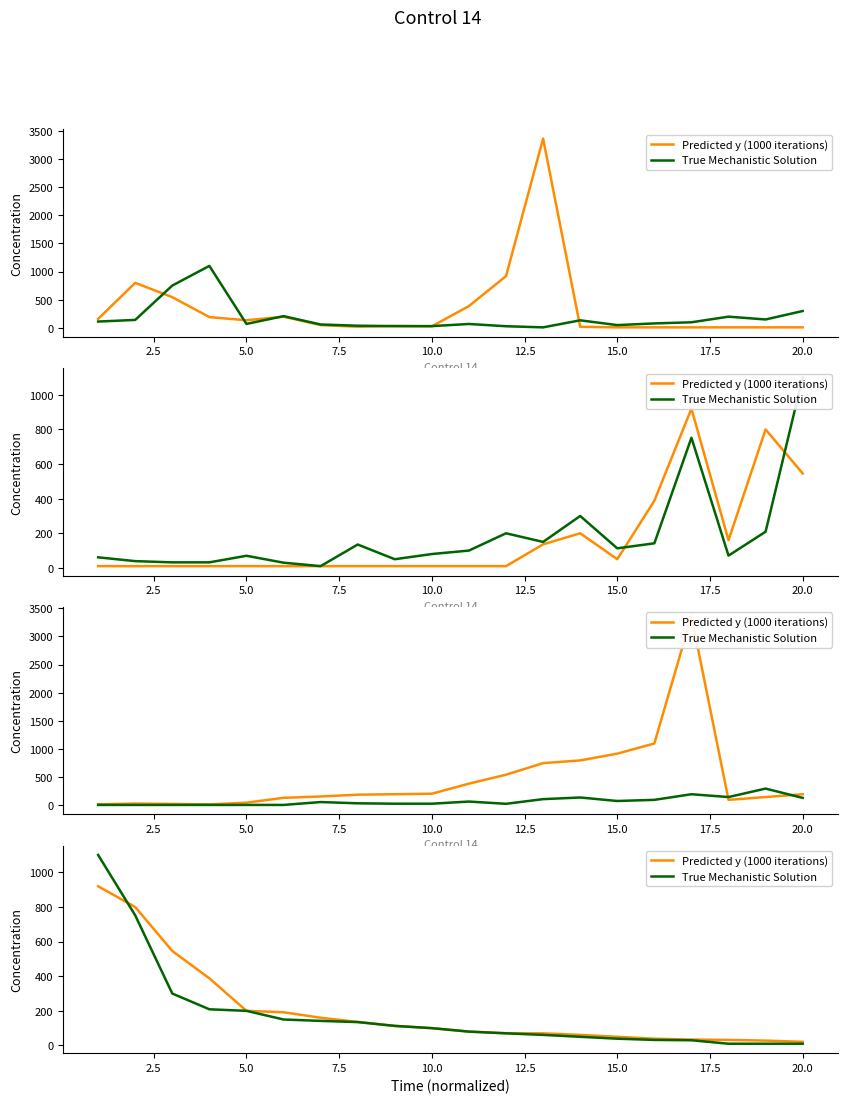

What is the highest value of the True Mechanistic Solution series?

1101